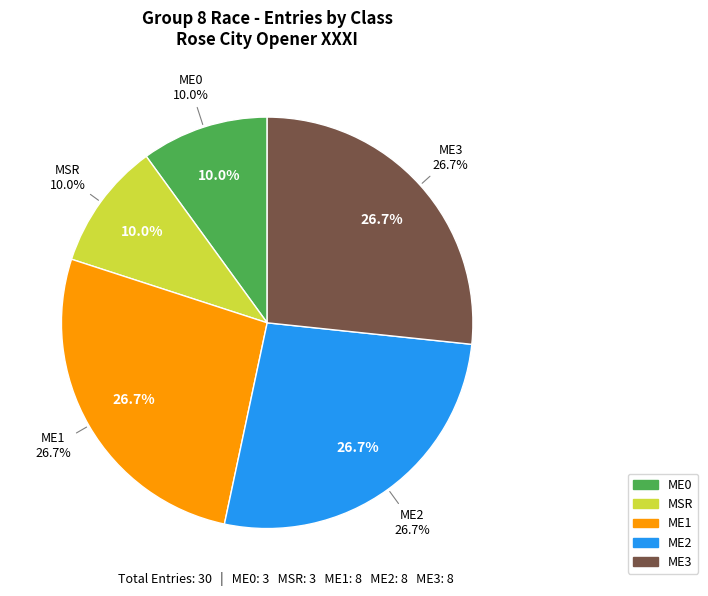

How many segments does this pie chart have?

5